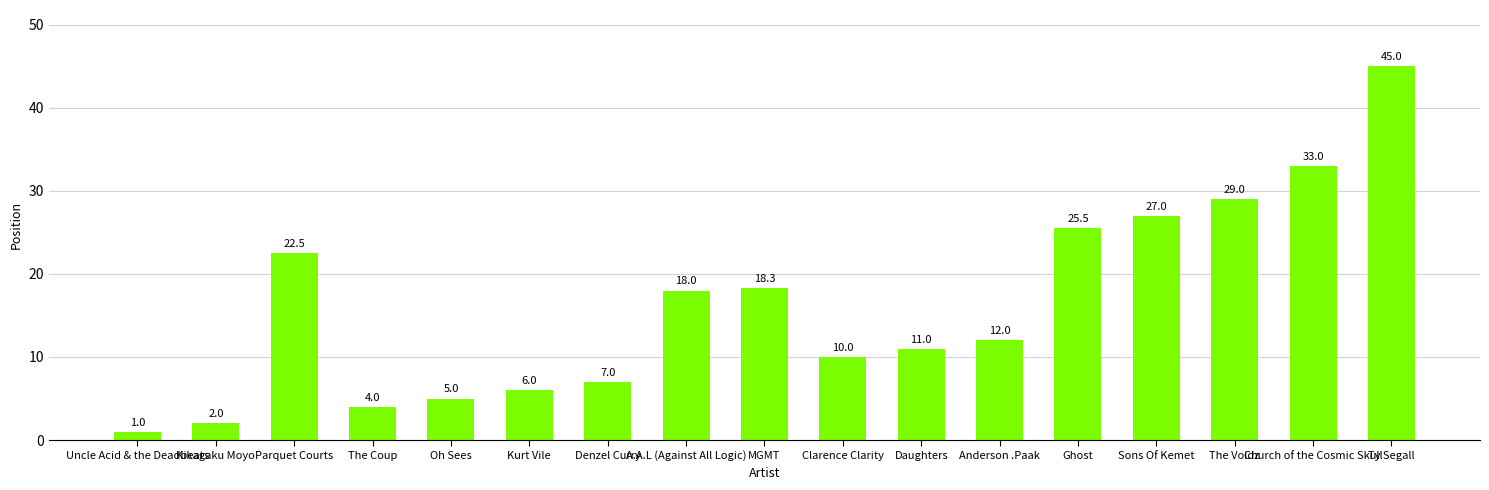

What is the sum of all values?

276.3